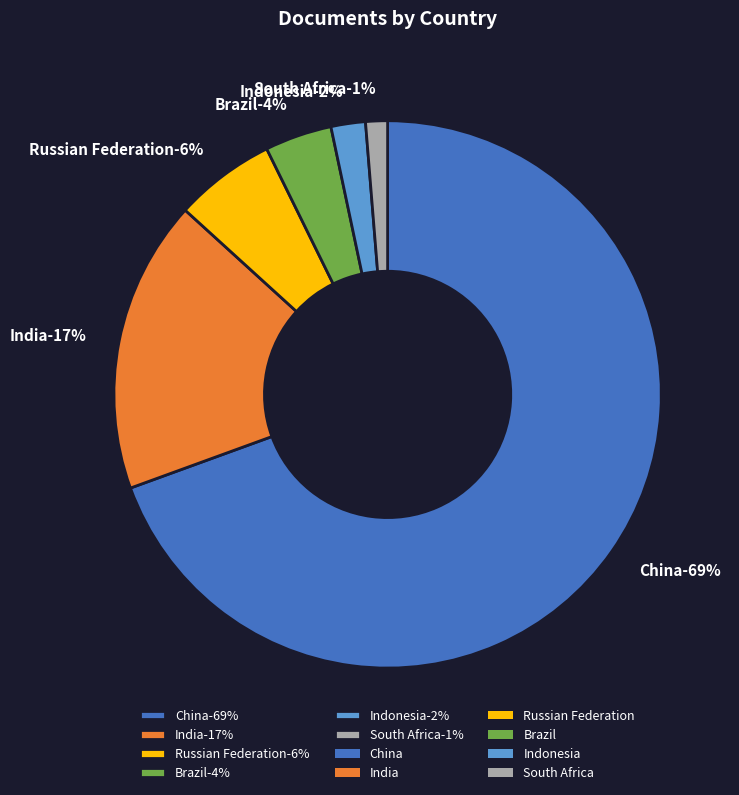

Rank the categories by value from lowest to highest.

South Africa, Indonesia, Brazil, Russian Federation, India, China